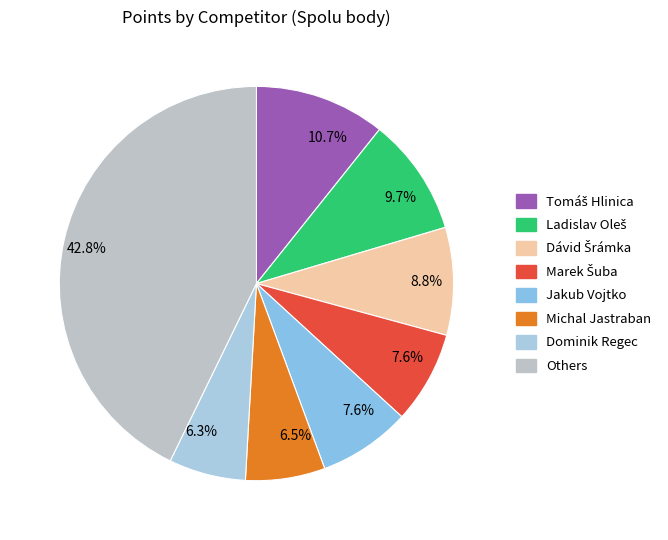

To the nearest percent, what is the average slice percentage?

12%